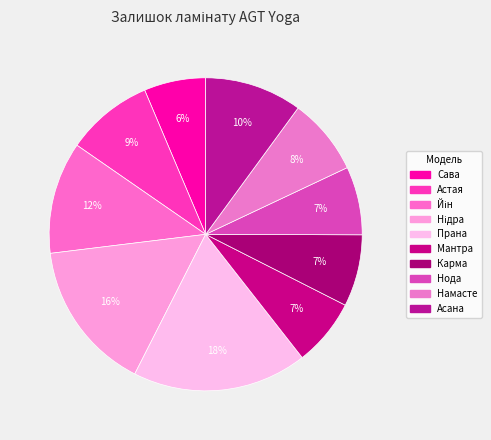

Does any single category account for the majority?

No